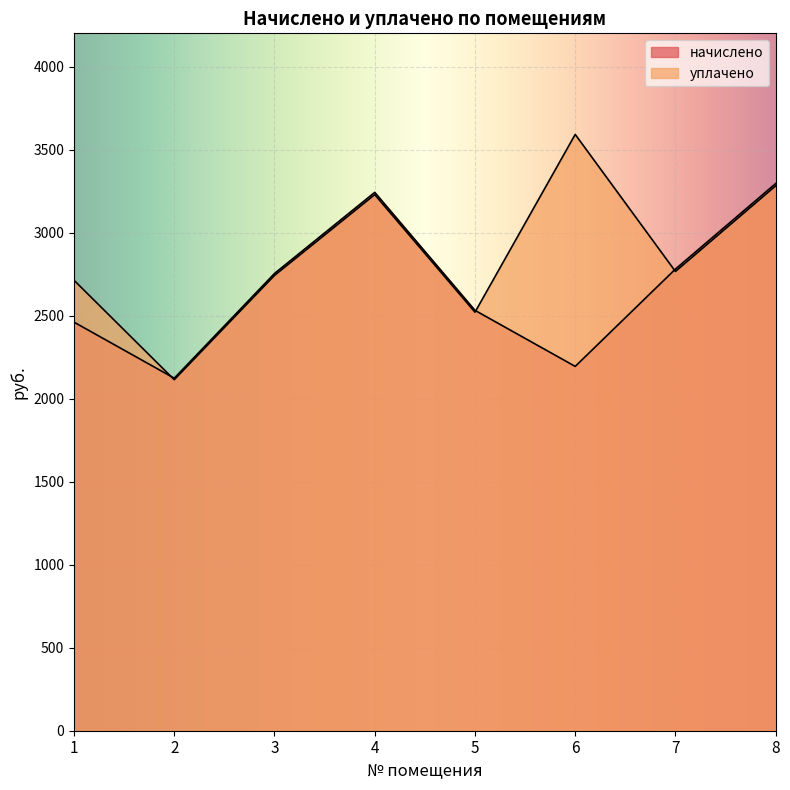

Is it true that уплачено equals 3281.5 at 8?

True